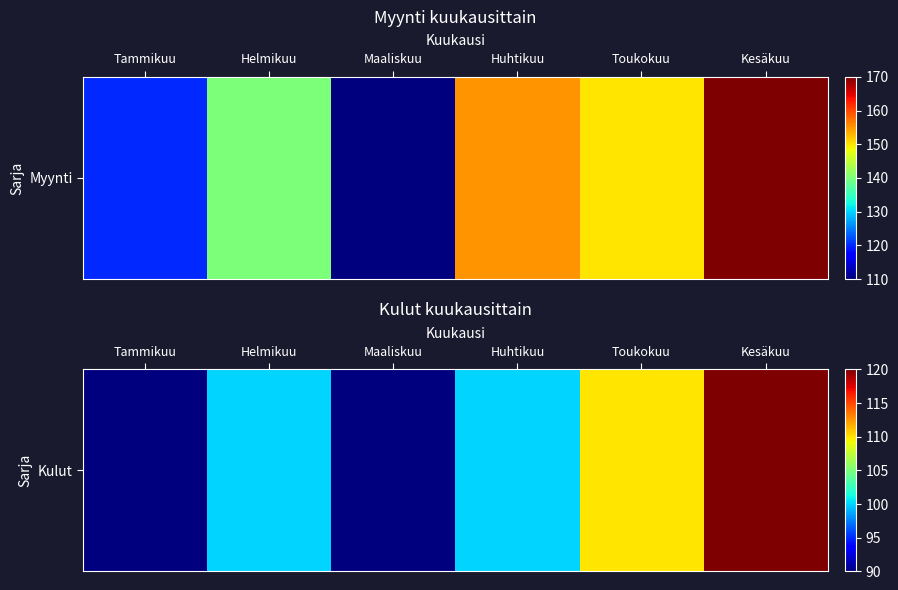

Which category has the highest value across all series?

Kesäkuu